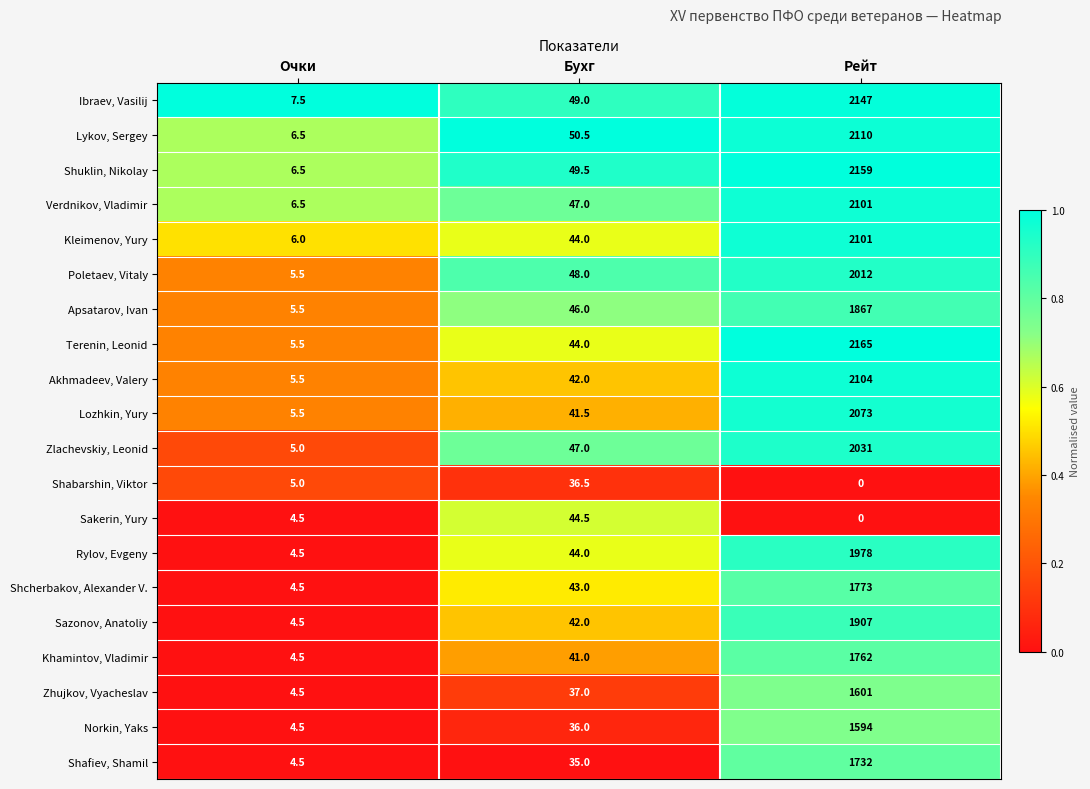

Count the number of categories in the chart.

3